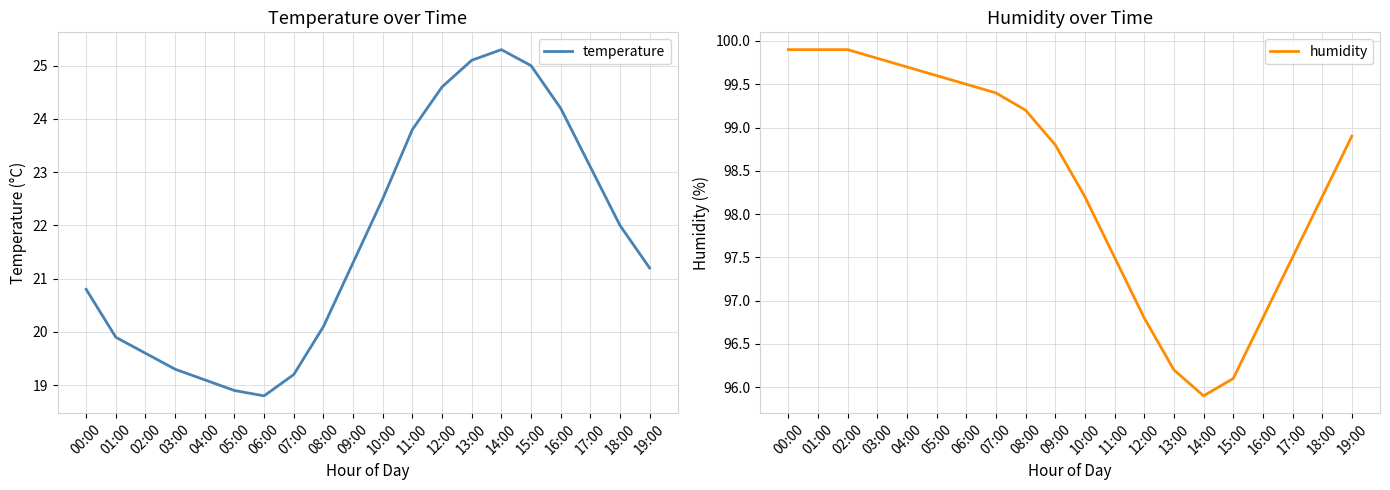

Reading right to left, list all the values displayed in this chart.

temperature: 19:00=21.2	18:00=22.0	17:00=23.1	16:00=24.2	15:00=25.0	14:00=25.3	13:00=25.1	12:00=24.6	11:00=23.8	10:00=22.5	09:00=21.3	08:00=20.1	07:00=19.2	06:00=18.8	05:00=18.9	04:00=19.1	03:00=19.3	02:00=19.6	01:00=19.9	00:00=20.8
humidity: 19:00=98.9	18:00=98.2	17:00=97.5	16:00=96.8	15:00=96.1	14:00=95.9	13:00=96.2	12:00=96.8	11:00=97.5	10:00=98.2	09:00=98.8	08:00=99.2	07:00=99.4	06:00=99.5	05:00=99.6	04:00=99.7	03:00=99.8	02:00=99.9	01:00=99.9	00:00=99.9